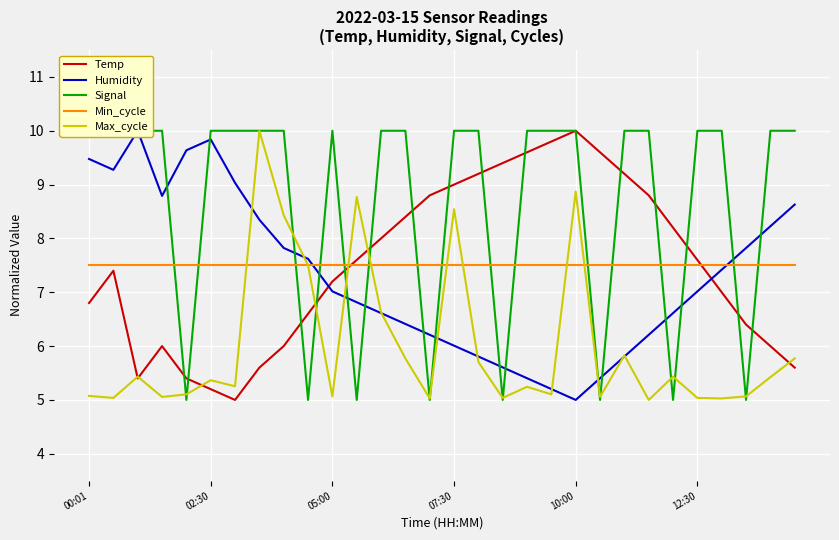

Reading right to left, list all the values displayed in this chart.

Temp: 5.6	6.0	6.4	7.0	7.6	8.2	8.8	9.2	9.6	10.0	9.8	9.6	9.4	9.2	9.0	8.8	8.4	8.0	7.6	7.2	6.6	6.0	5.6	5.0	5.2	5.4	6.0	5.4	7.4	6.8
Humidity: 8.6	8.2	7.8	7.4	7.0	6.6	6.2	5.8	5.4	5.0	5.2	5.4	5.6	5.8	6.0	6.2	6.4	6.6	6.8	7.0	7.6	7.8	8.3	9.0	9.8	9.6	8.8	10.0	9.3	9.5
Signal: 10.0	10.0	5.0	10.0	10.0	5.0	10.0	10.0	5.0	10.0	10.0	10.0	5.0	10.0	10.0	5.0	10.0	10.0	5.0	10.0	5.0	10.0	10.0	10.0	10.0	5.0	10.0	10.0	10.0	10.0
Min_cycle: 7.5	7.5	7.5	7.5	7.5	7.5	7.5	7.5	7.5	7.5	7.5	7.5	7.5	7.5	7.5	7.5	7.5	7.5	7.5	7.5	7.5	7.5	7.5	7.5	7.5	7.5	7.5	7.5	7.5	7.5
Max_cycle: 5.8	5.4	5.1	5.0	5.0	5.4	5.0	5.8	5.1	8.9	5.1	5.2	5.0	5.7	8.5	5.0	5.8	6.6	8.8	5.1	7.5	8.4	10.0	5.3	5.4	5.1	5.1	5.4	5.0	5.1